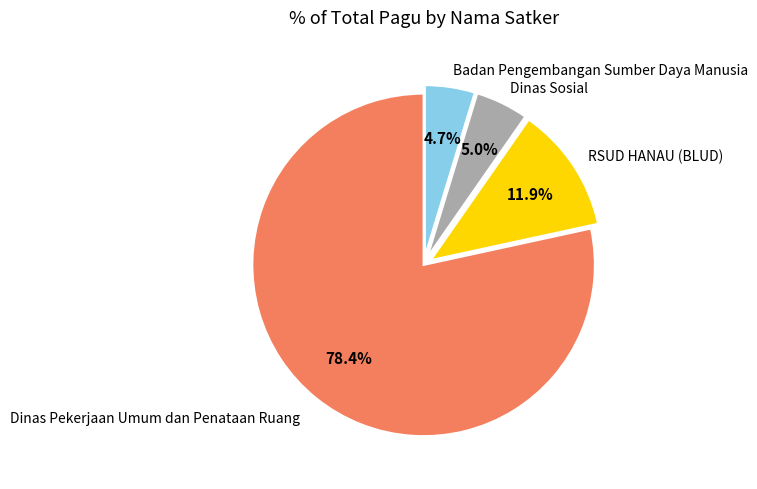

Is there any slice that represents more than half of the pie?

Yes